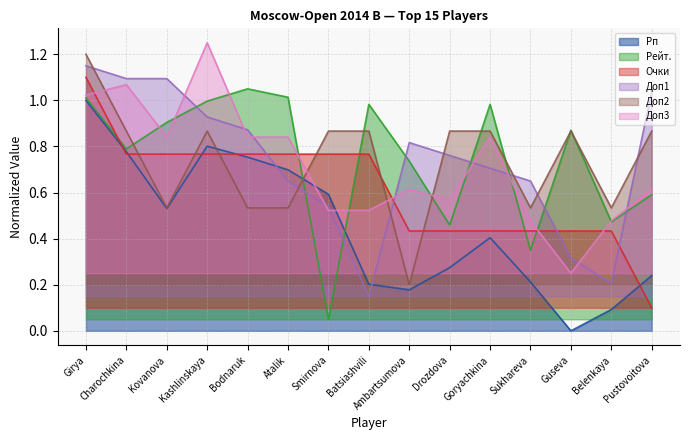

How many series are shown in this chart?

6